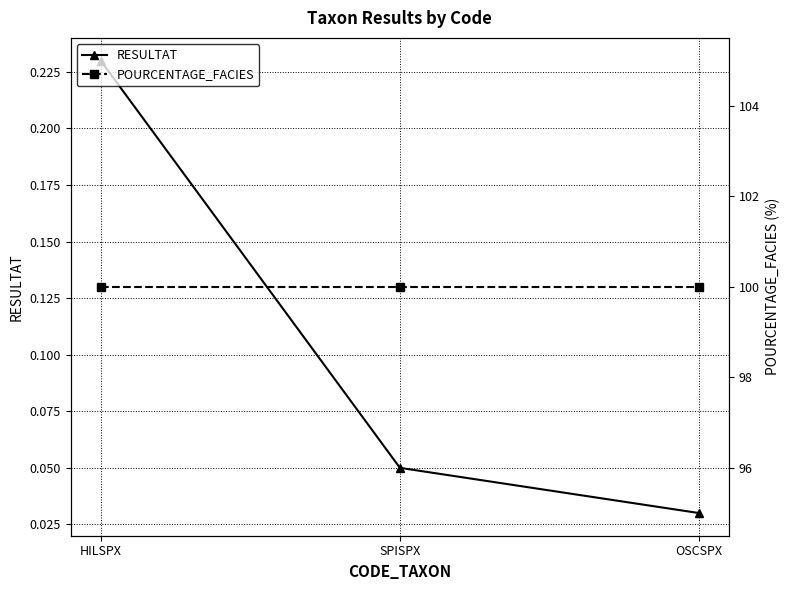

Reading left to right, list all the values displayed in this chart.

RESULTAT: 0.2	0.1	0.0
POURCENTAGE_FACIES: 100.0	100.0	100.0